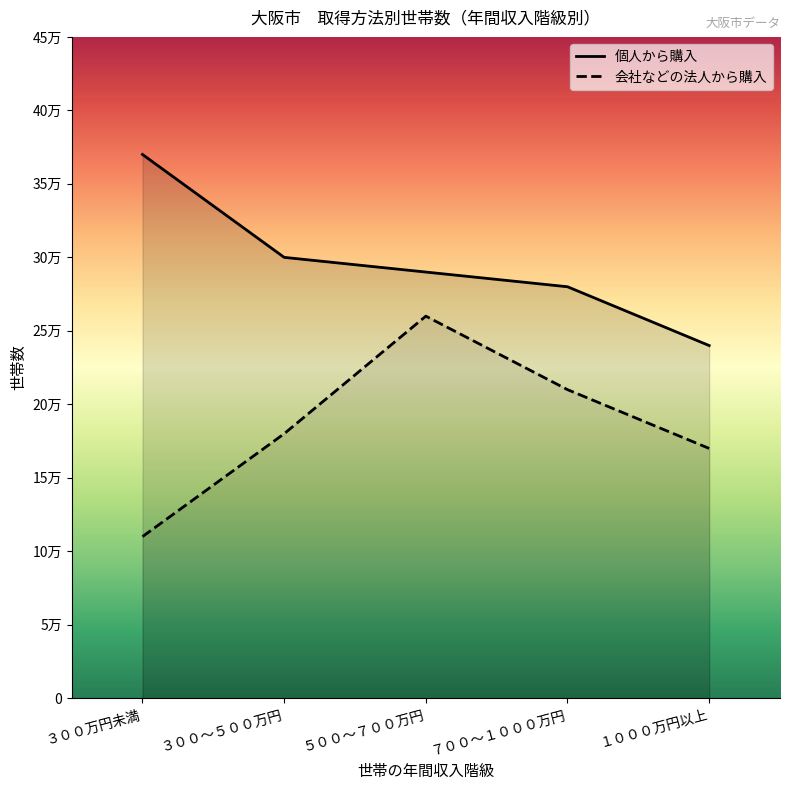

The value of 会社などの法人から購入 at １０００万円以上 is 7509. True or false?

False